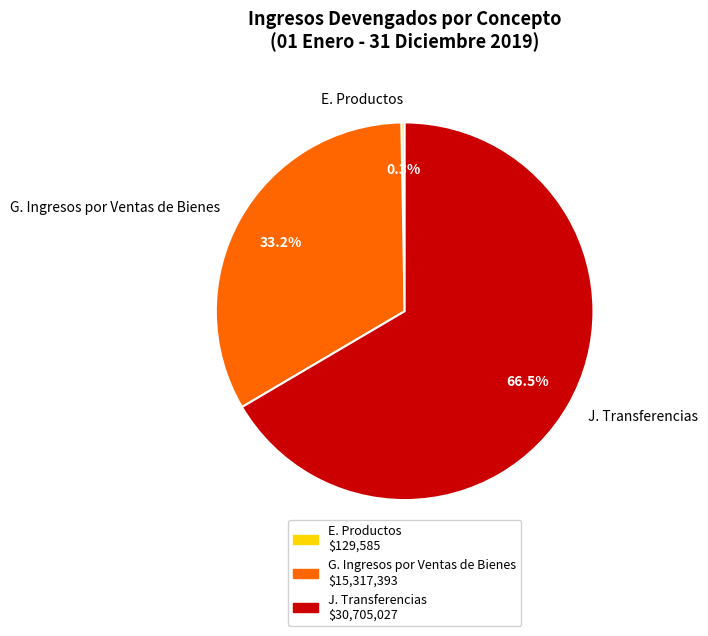

Rank the categories by value from lowest to highest.

E. Productos, G. Ingresos por Ventas de Bienes, J. Transferencias